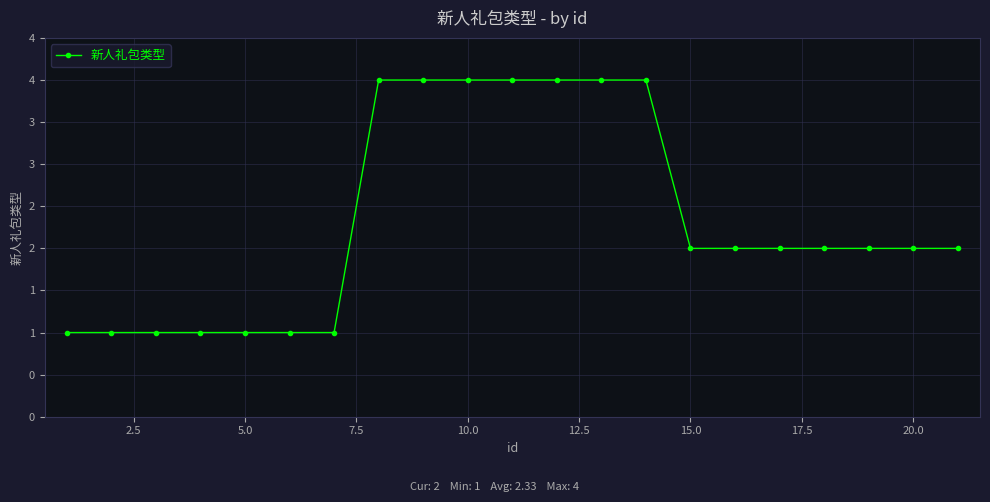

What is the value of the 19th point from the left?

2